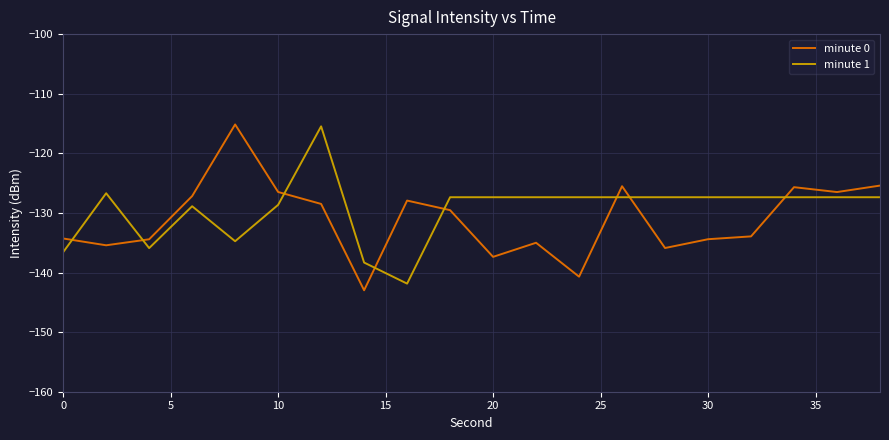

What is the smallest value displayed?

-143.0